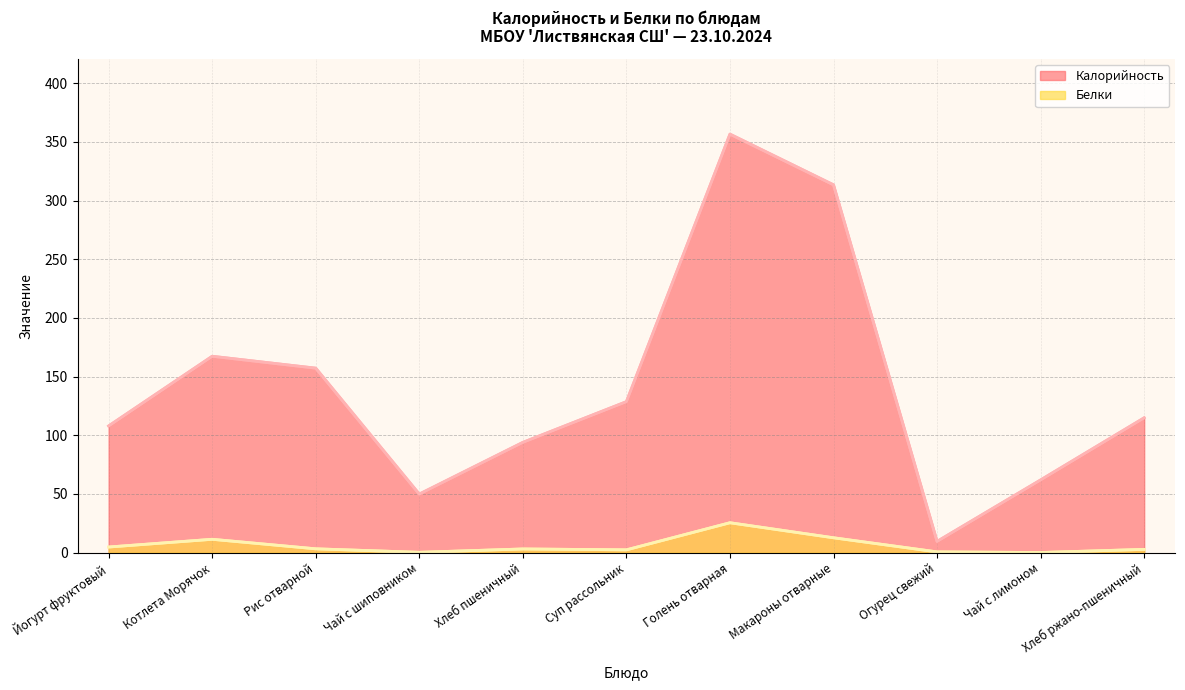

What position from the right is Хлеб ржано-пшеничный?

1